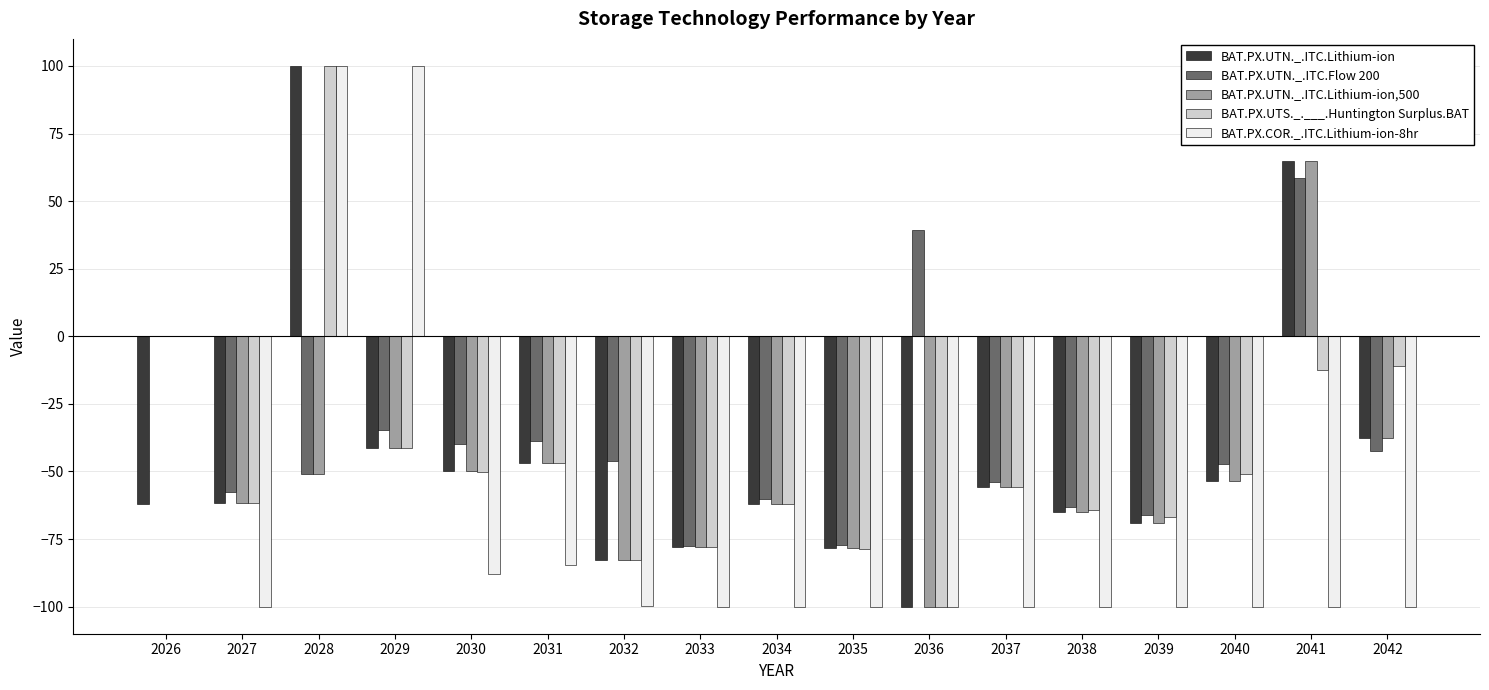

What is the highest value of the BAT.PX.COR._.ITC.Lithium-ion-8hr series?

100.0